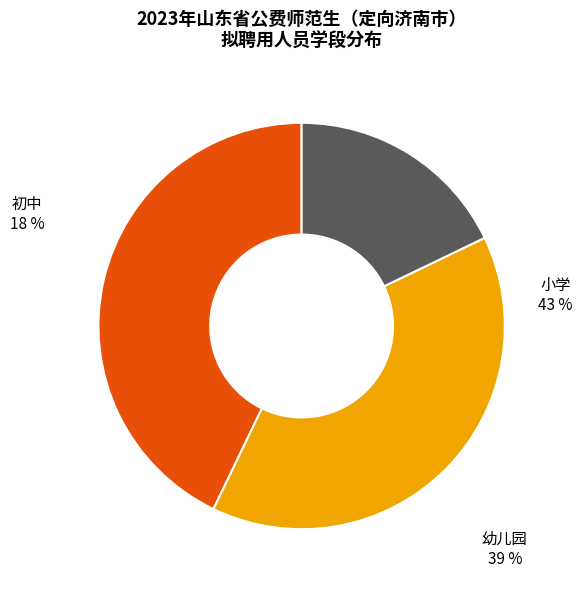

To the nearest percent, what portion does 初中 represent?

18%